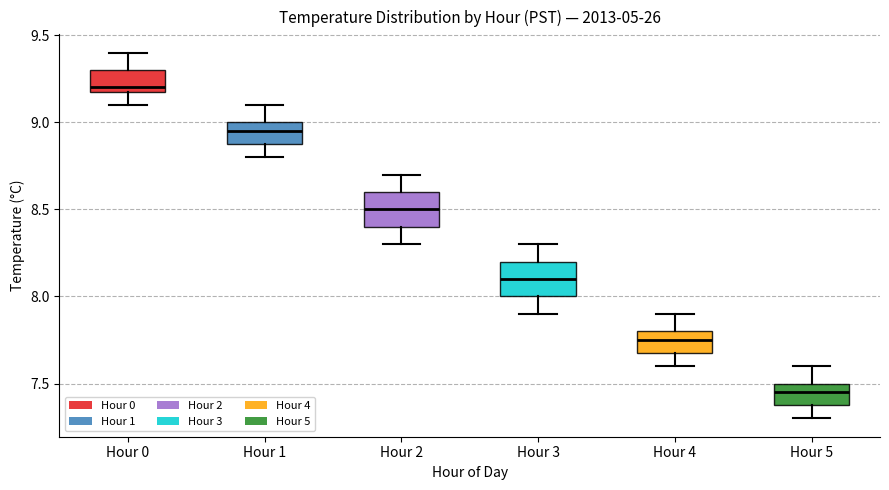

Reading left to right, transcribe this box plot: for each box, give where its median line is, the range the box spans, and where its two whiskers end, as read against the y-axis. The values are not printed on the chart, so give them approximately, as read against the axis.

Hour 0: median 9.20 (just above the box's lower edge), box 9.20 to 9.30, whiskers 9.10 to 9.40
Hour 1: median 8.95, box 8.90 to 9.00, whiskers 8.80 to 9.10
Hour 2: median 8.50, box 8.40 to 8.60, whiskers 8.30 to 8.70
Hour 3: median 8.10, box 8.00 to 8.20, whiskers 7.90 to 8.30
Hour 4: median 7.75, box 7.70 to 7.80, whiskers 7.60 to 7.90
Hour 5: median 7.45, box 7.40 to 7.50, whiskers 7.30 to 7.60